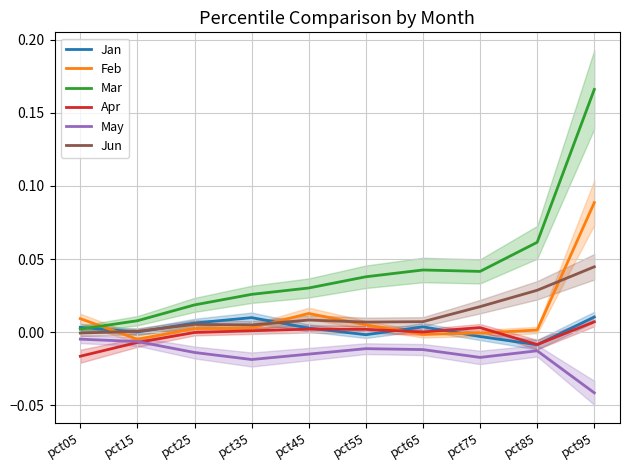

In Mar, how many points are higher than both neighbors (excluding endpoints)?

1